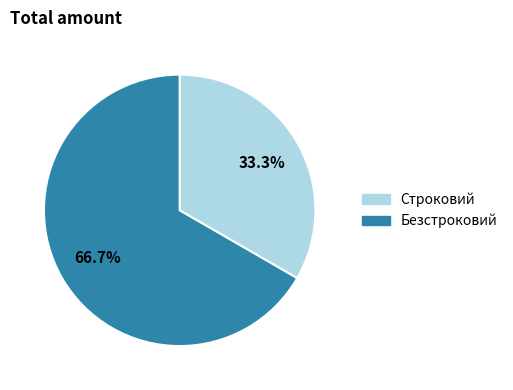

Rank the categories by value from lowest to highest.

Строковий, Безстроковий